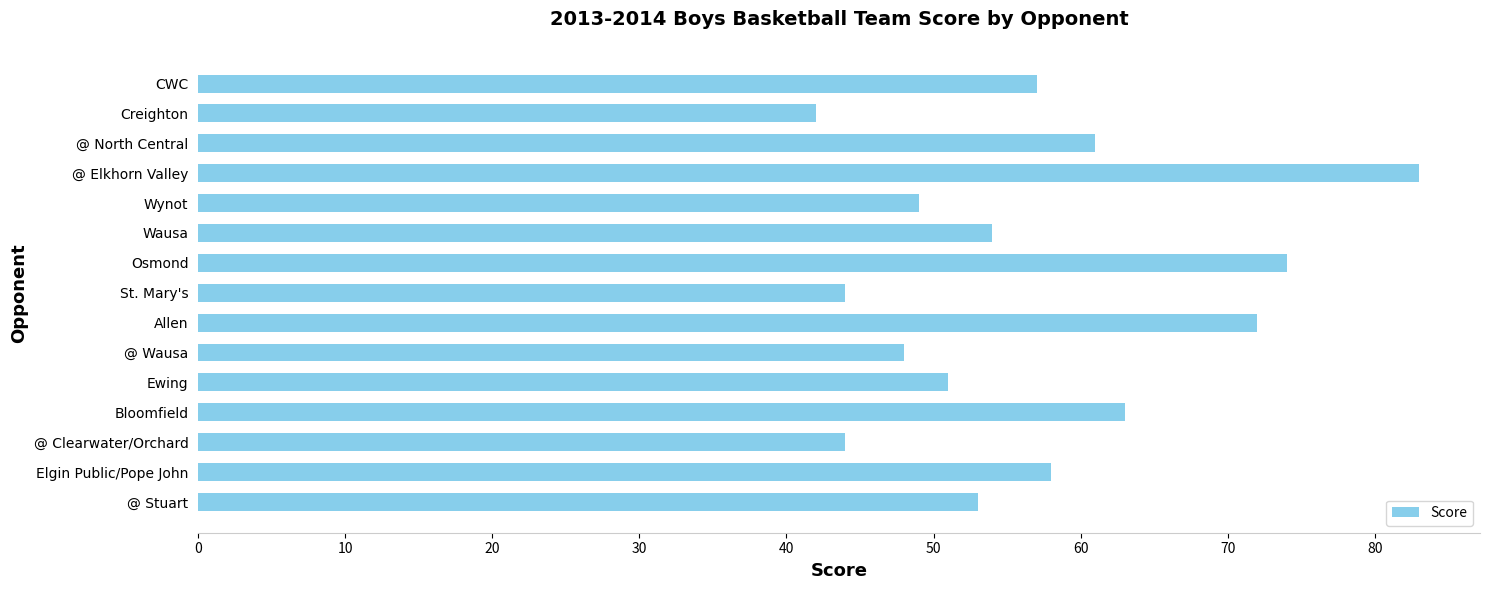

Are the bars grouped side by side (vs. stacked)?

No